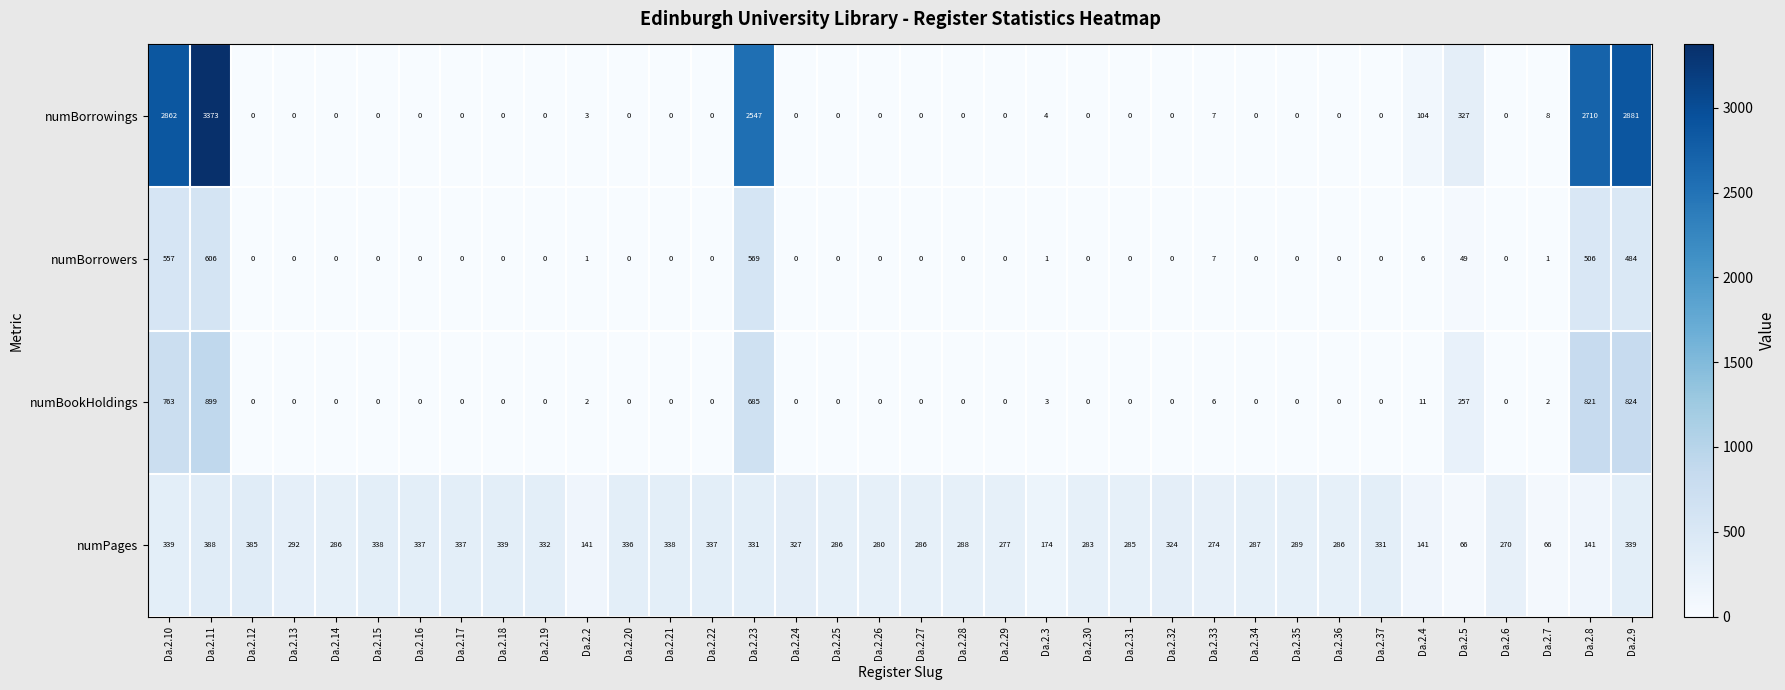

True or false: numBorrowers has a value of 895 at Da.2.10.

False